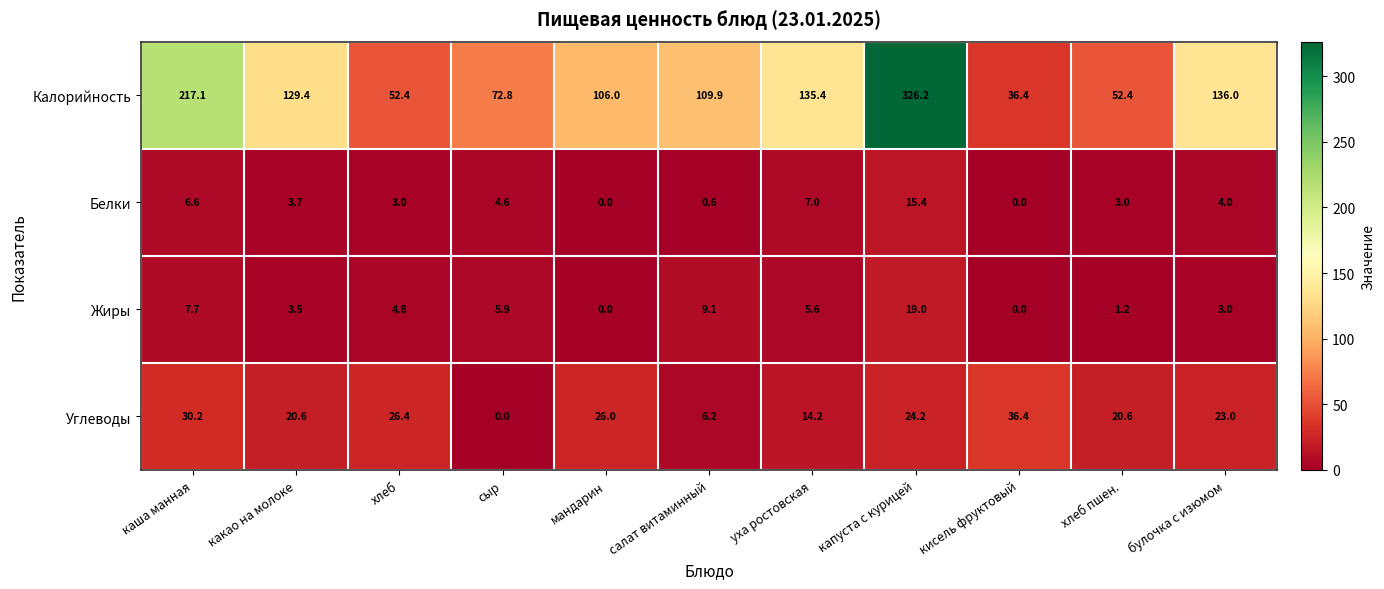

How many distinct data groups are displayed?

4